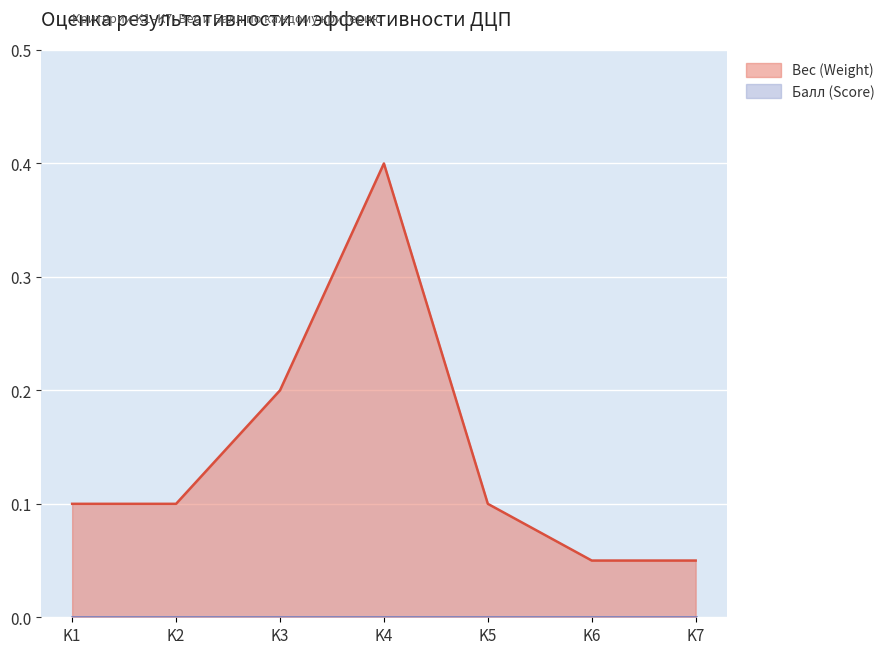

What is the difference between the maximum and second lowest values?

0.4